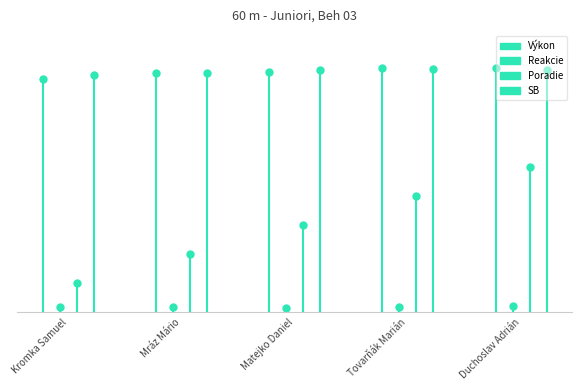

Reading left to right, extract all data points from this chart.

Výkon: 8.0	8.2	8.3	8.4	8.4
Reakcie: 0.2	0.2	0.1	0.2	0.2
Poradie: 1.0	2.0	3.0	4.0	5.0
SB: 8.1	8.2	8.3	8.4	8.3